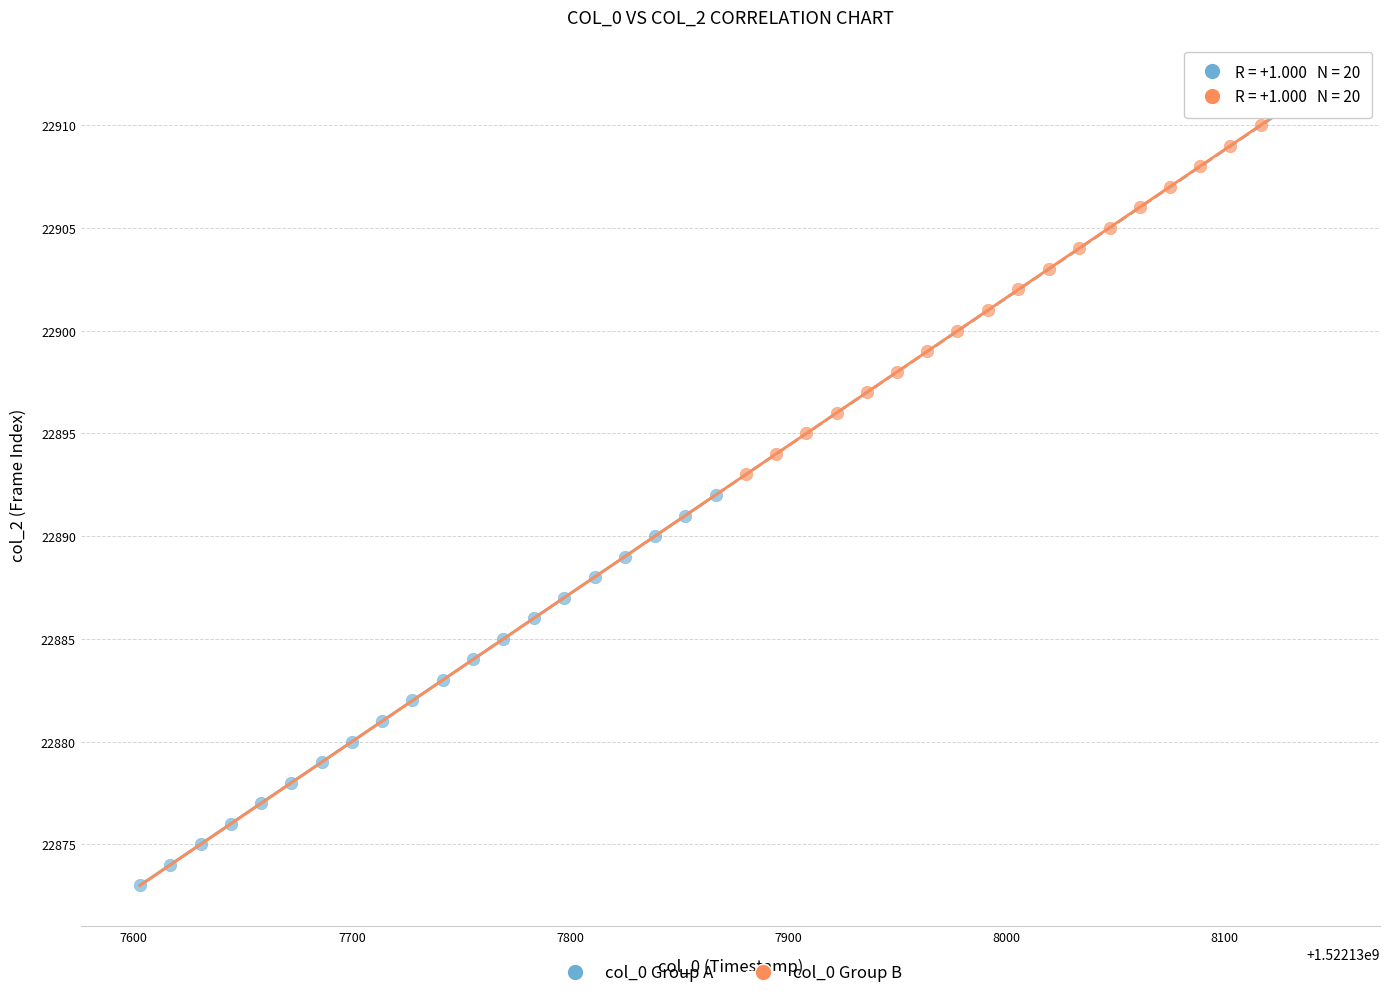

Which series reaches the maximum Y coordinate?

col_0 Group B